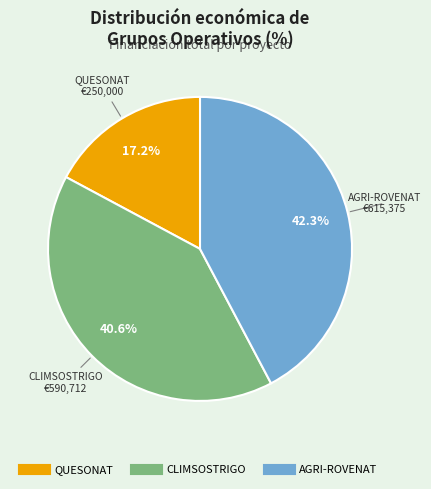

How many slices are in this pie chart?

3